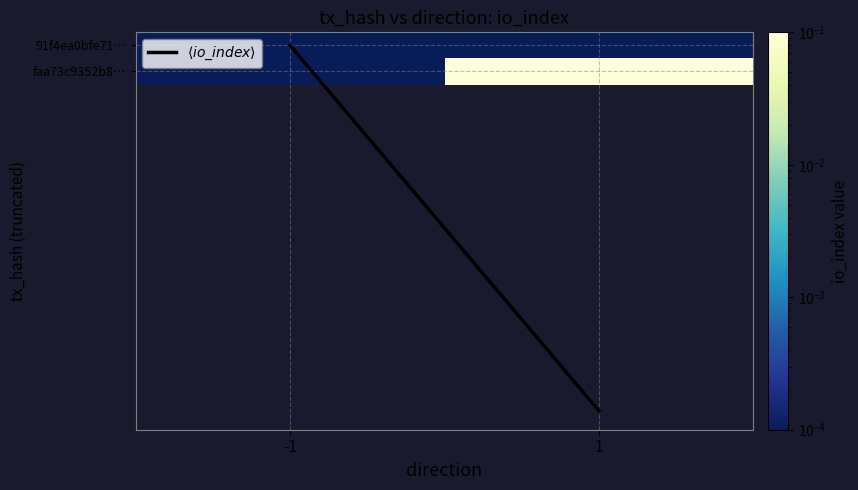

At which category is the sum across all series the highest?

1